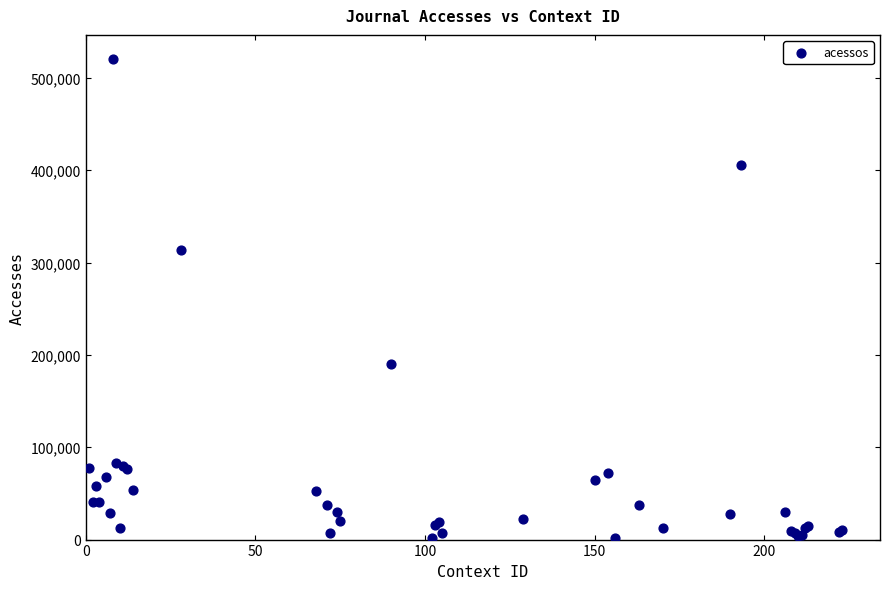

What Y value in the scatter plot is closest to 261328?

313582